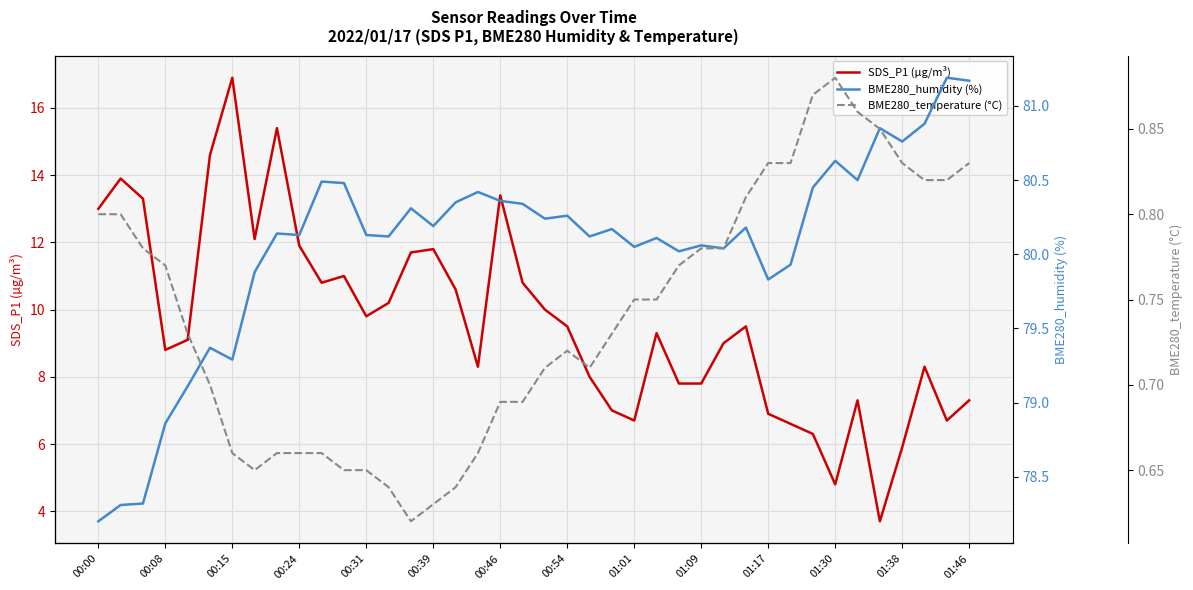

What is the maximum value for SDS_P1 (µg/m³)?

16.9